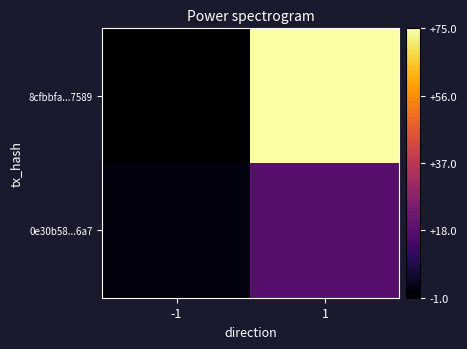

Which category has the highest value across all series?

1